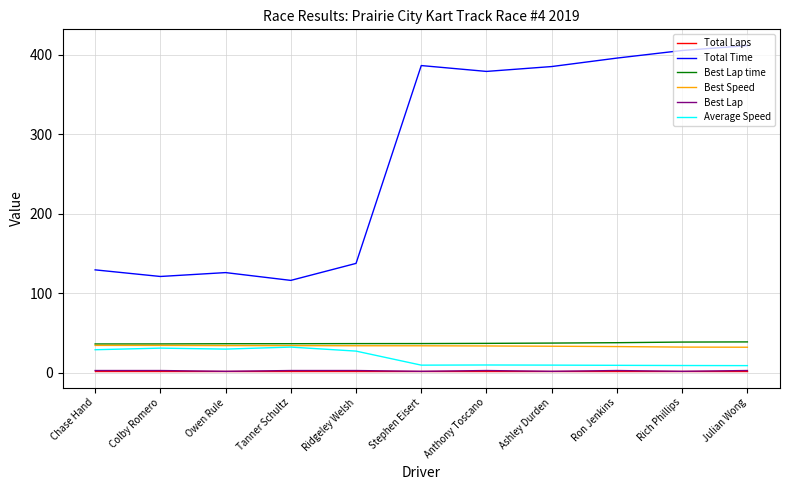

True or false: Best Speed has a value of 17.1 at Chase Hand.

False